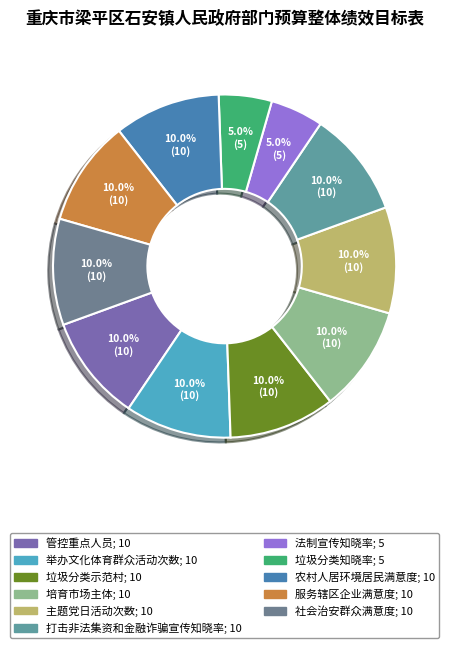

To the nearest percent, what portion does 垃圾分类示范村 represent?

10%